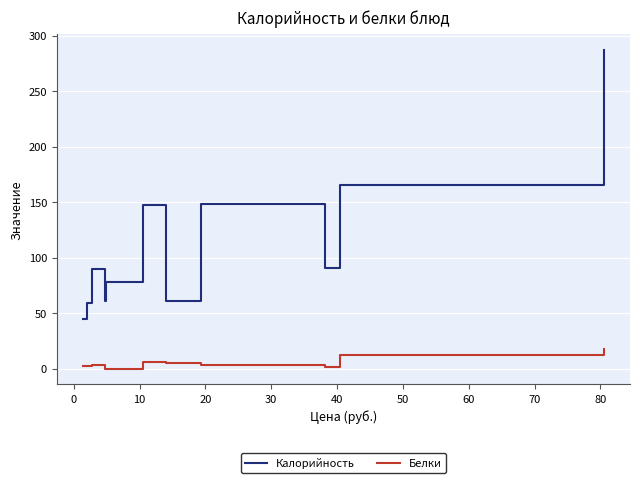

At how many categories does at least one series exceed 129?

4